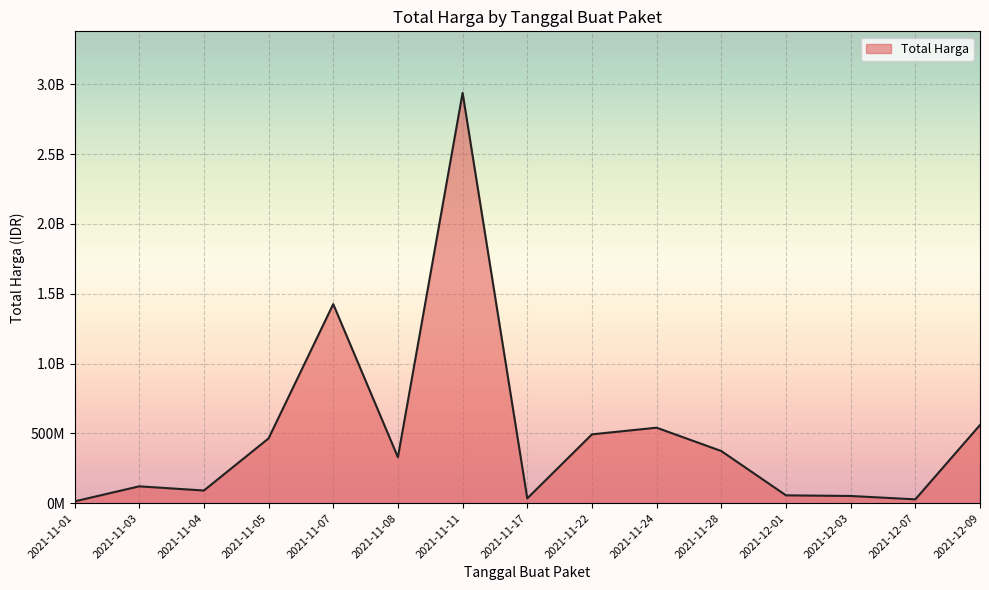

What is the sum of all values?

7518497085